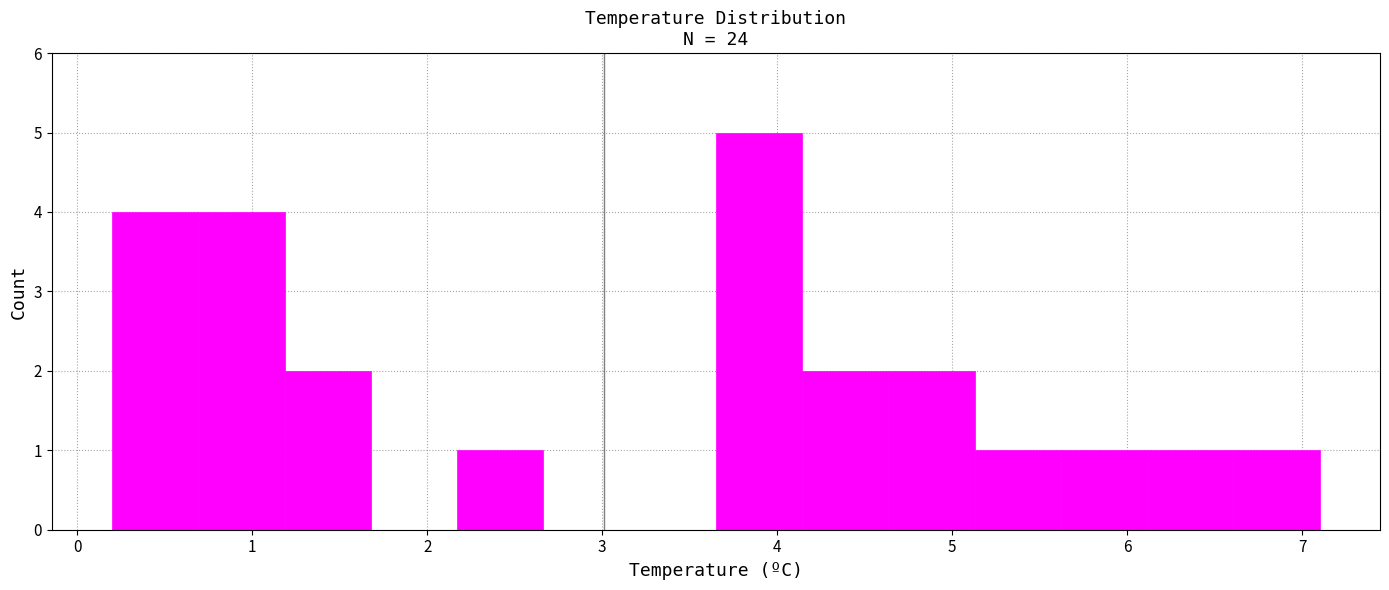

Reading left to right, list every bar in this chart as the range it spans on the x-axis followed by its height. Neither the bar edges nor the heights are printed on the chart, so give them approximately, as read against the axes.

0.2 to 0.7: 4
0.7 to 1.2: 4
1.2 to 1.7: 2
1.7 to 2.2: 0
2.2 to 2.7: 1
2.7 to 3.2: 0
3.2 to 3.7: 0
3.7 to 4.1: 5
4.1 to 4.6: 2
4.6 to 5.1: 2
5.1 to 5.6: 1
5.6 to 6.1: 1
6.1 to 6.6: 1
6.6 to 7.1: 1